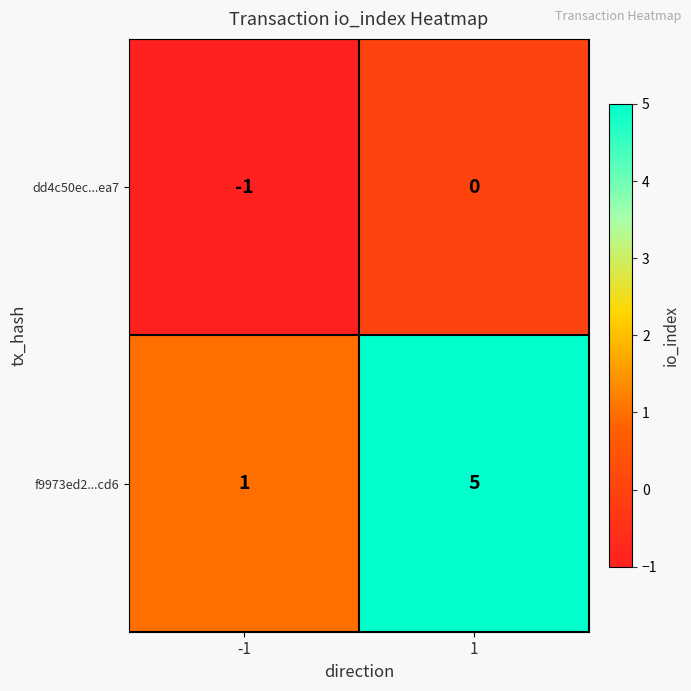

The dd4c50ec...ea7 series shows 0 at -1. True or false?

False